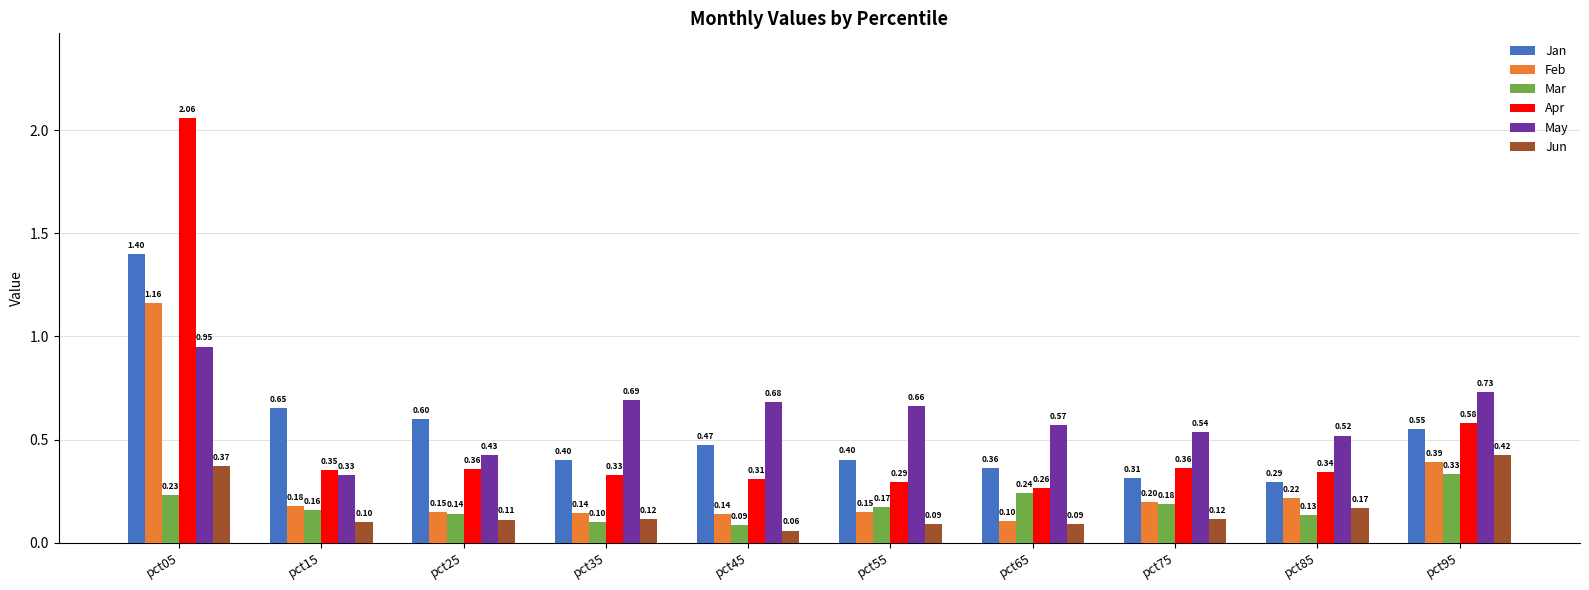

At pct55, list the series in order from largest to smallest.

May, Jan, Apr, Mar, Feb, Jun